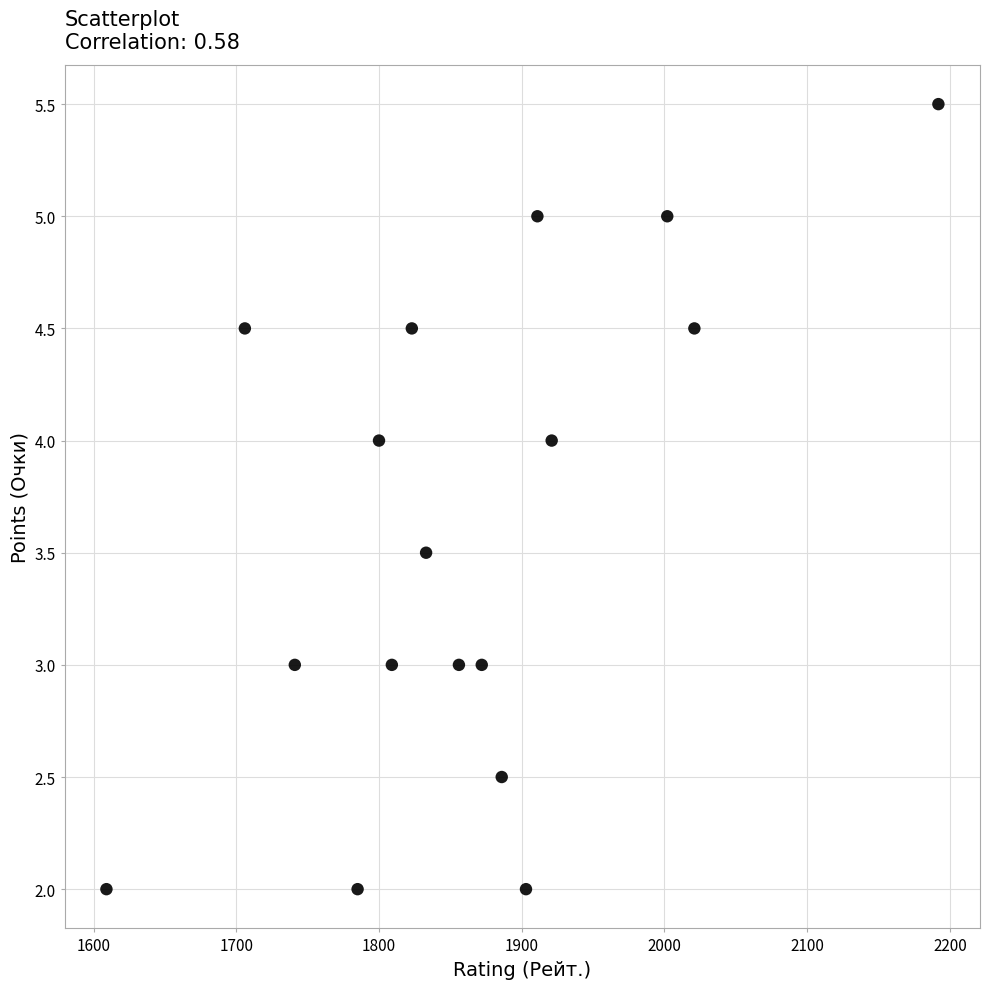

What is the range of X values (max minus min)?

583.0